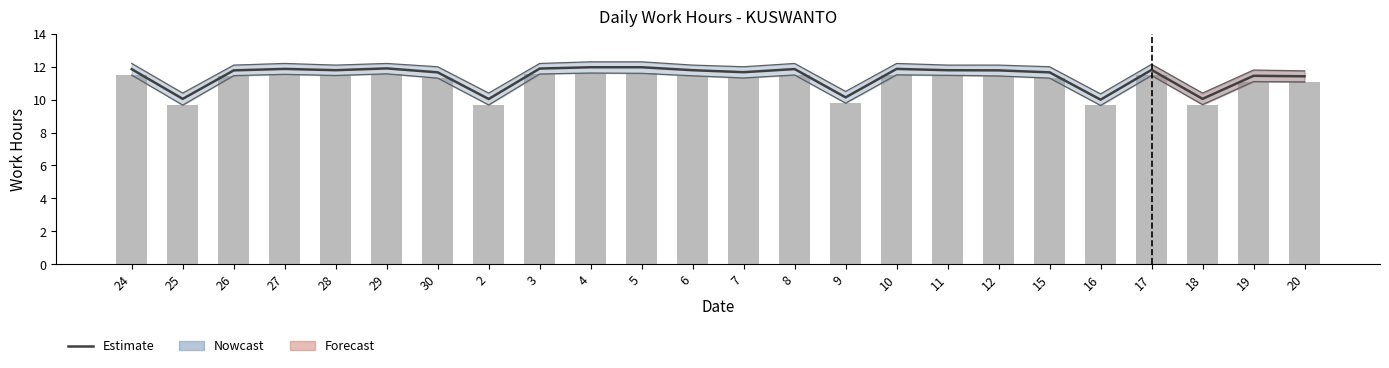

True or false: Low (hours worked) has a value of 3.3 at 27.

False